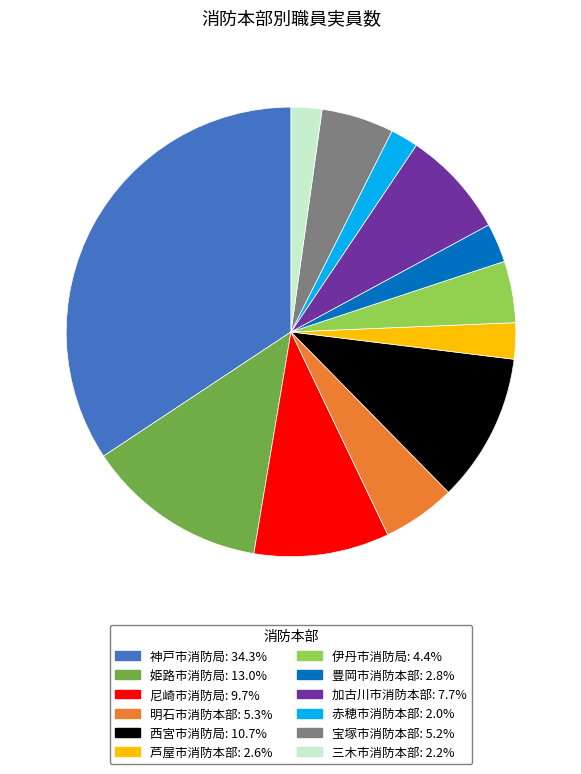

Is the sum of 三木市消防本部 and 赤穂市消防本部 greater than half?

No